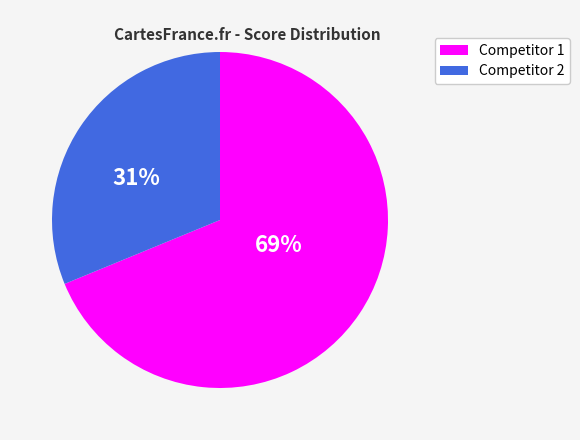

Which category has the biggest portion of the pie?

Competitor 1